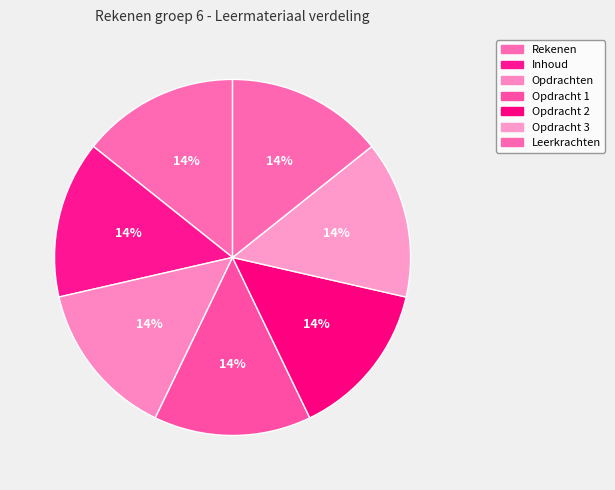

Which category has the smallest portion of the pie?

Rekenen